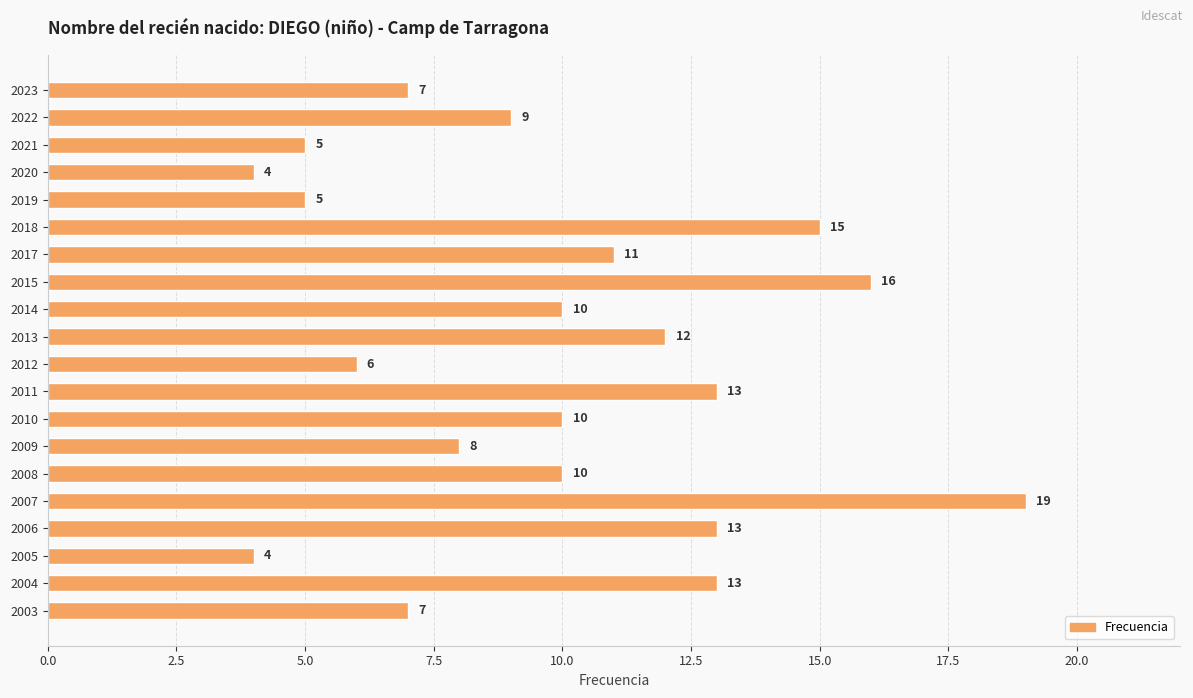

Reading bottom to top, what are all the values shown in this chart?

2003=7	2004=13	2005=4	2006=13	2007=19	2008=10	2009=8	2010=10	2011=13	2012=6	2013=12	2014=10	2015=16	2017=11	2018=15	2019=5	2020=4	2021=5	2022=9	2023=7